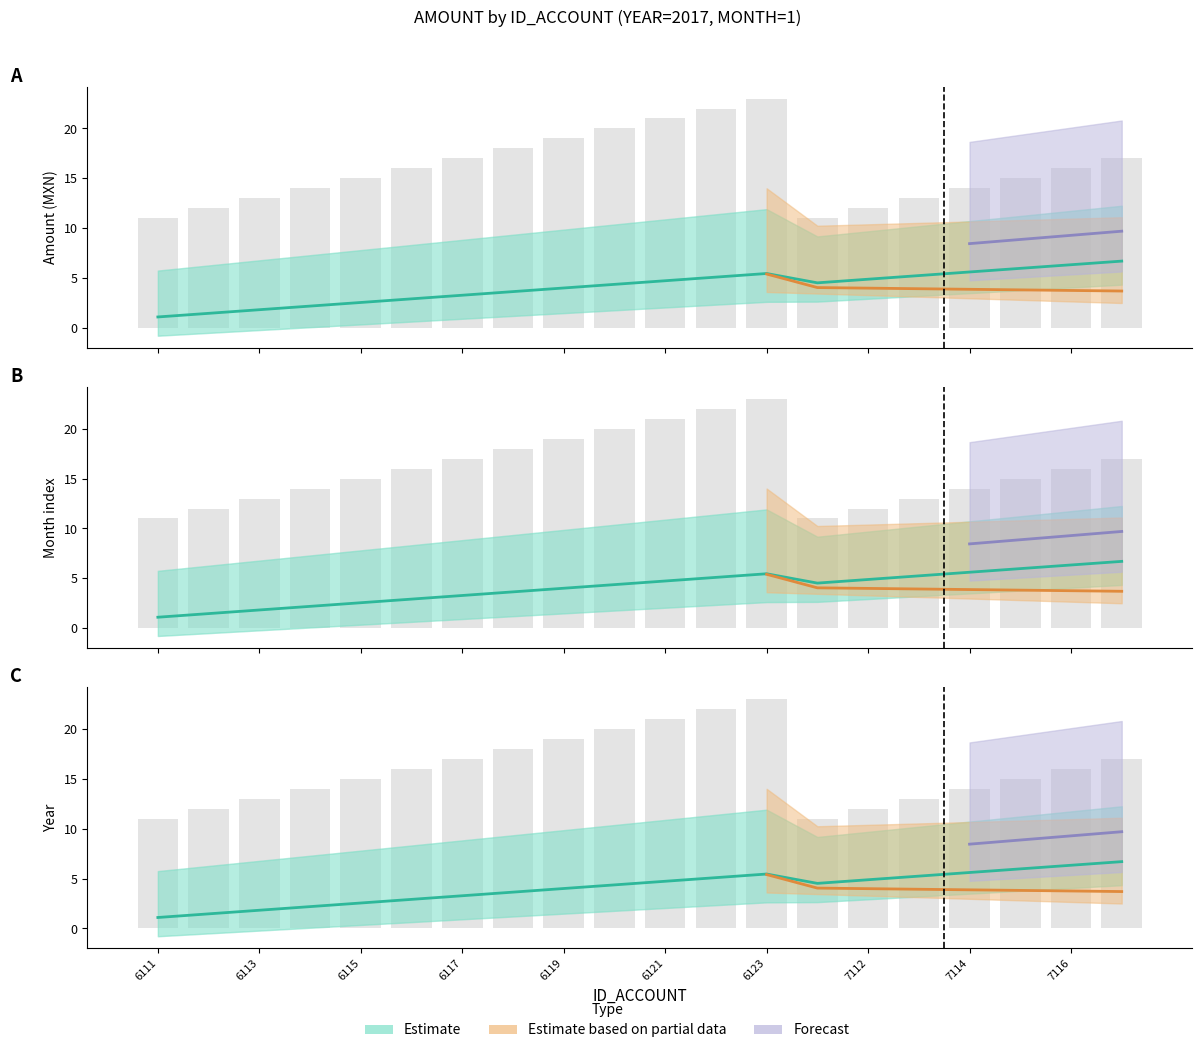

Reading left to right, transcribe all the data shown in this chart.

11	12	13	14	15	16	17	18	19	20	21	22	23	11	12	13	14	15	16	17